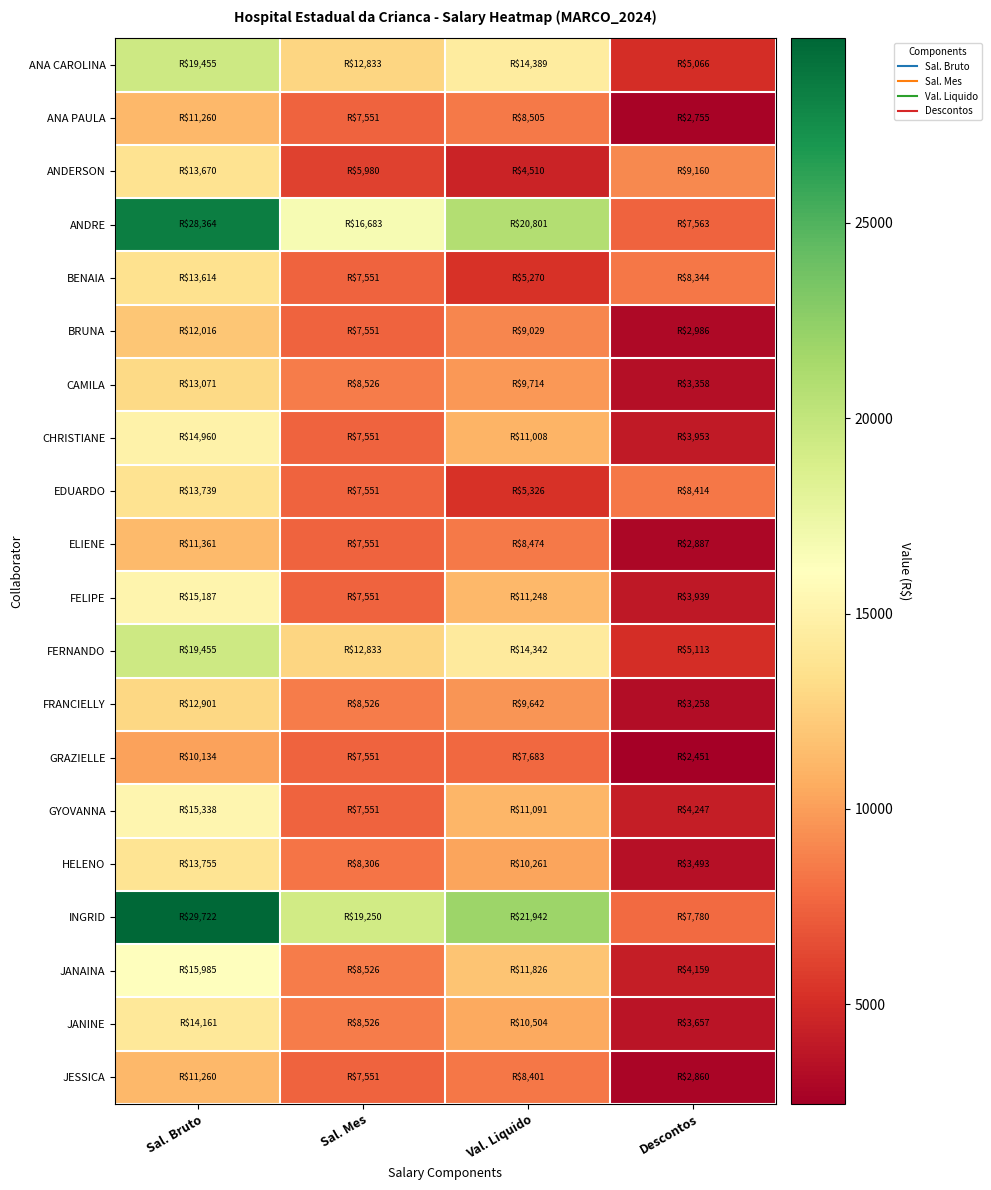

Which has a higher value, Sal. Bruto or Sal. Mes?

Sal. Bruto